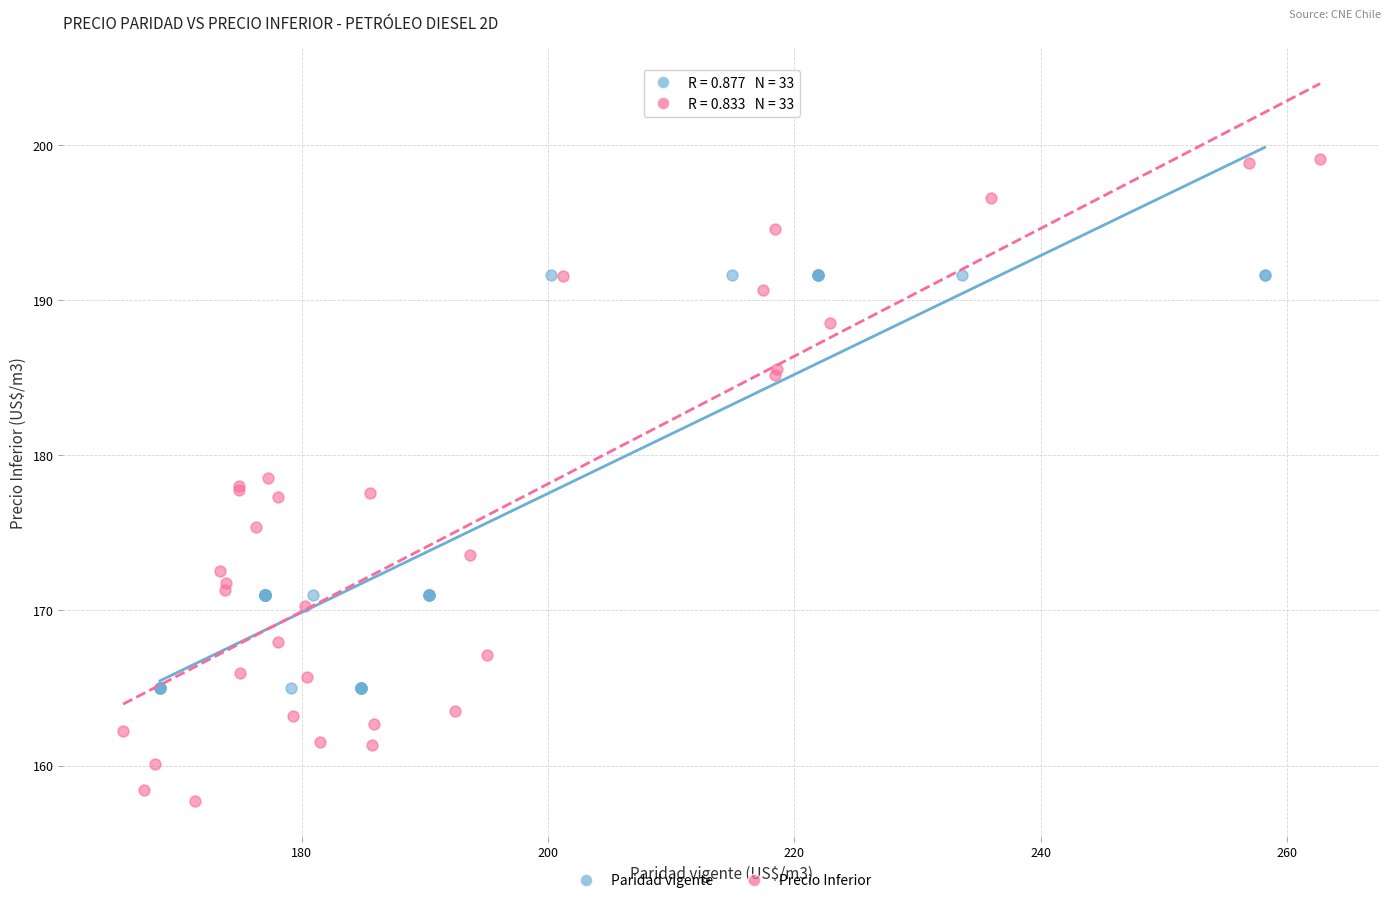

Which series contains the lowest Y value?

Precio Inferior